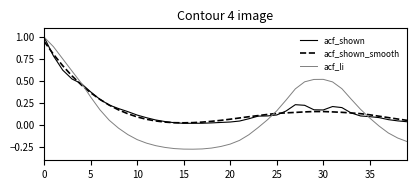

Where do acf_shown and acf_shown_smooth first cross each other?

0 and 5